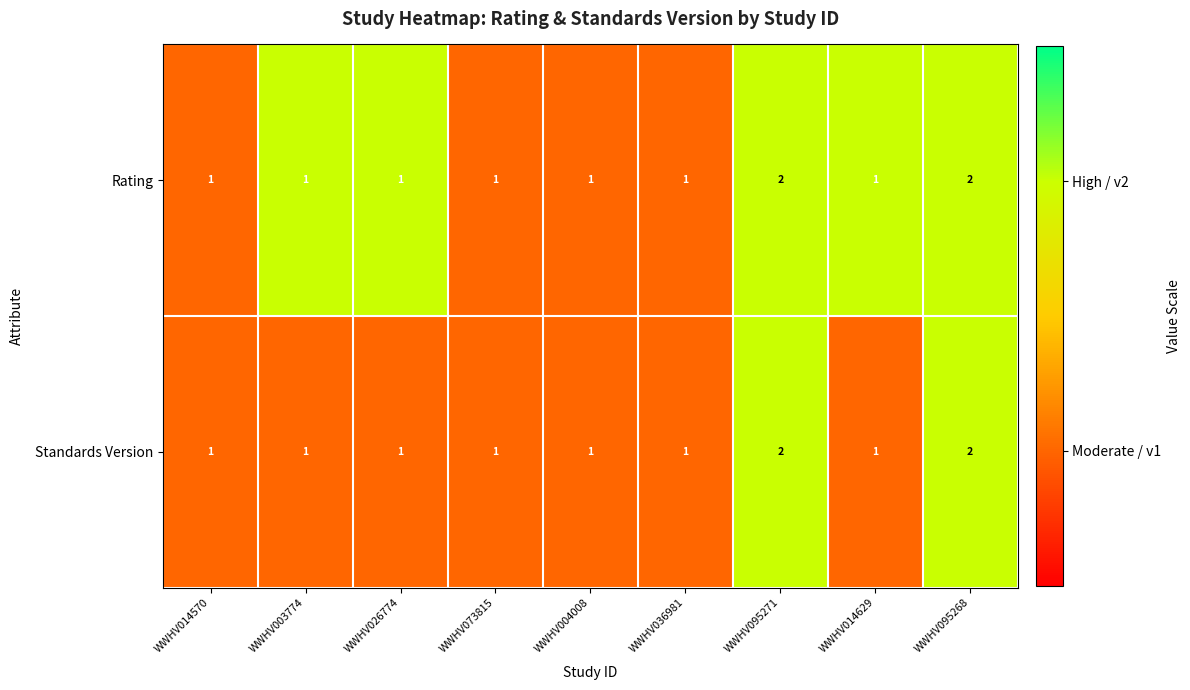

What is the sum of all Rating values?

11